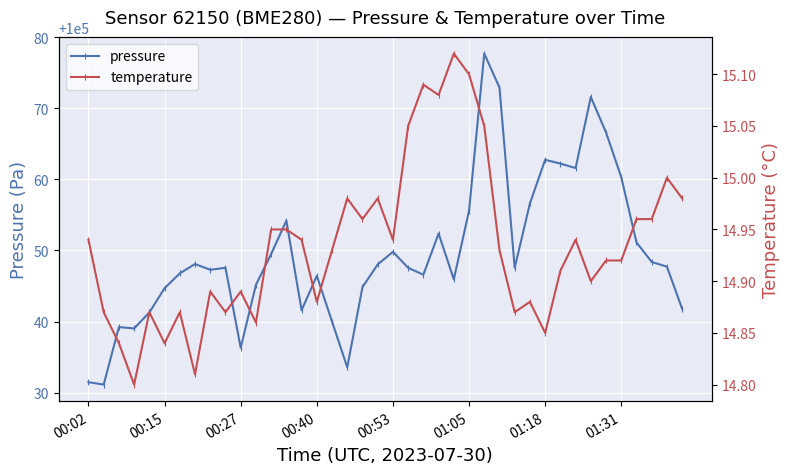

How many lines are shown in the chart?

2